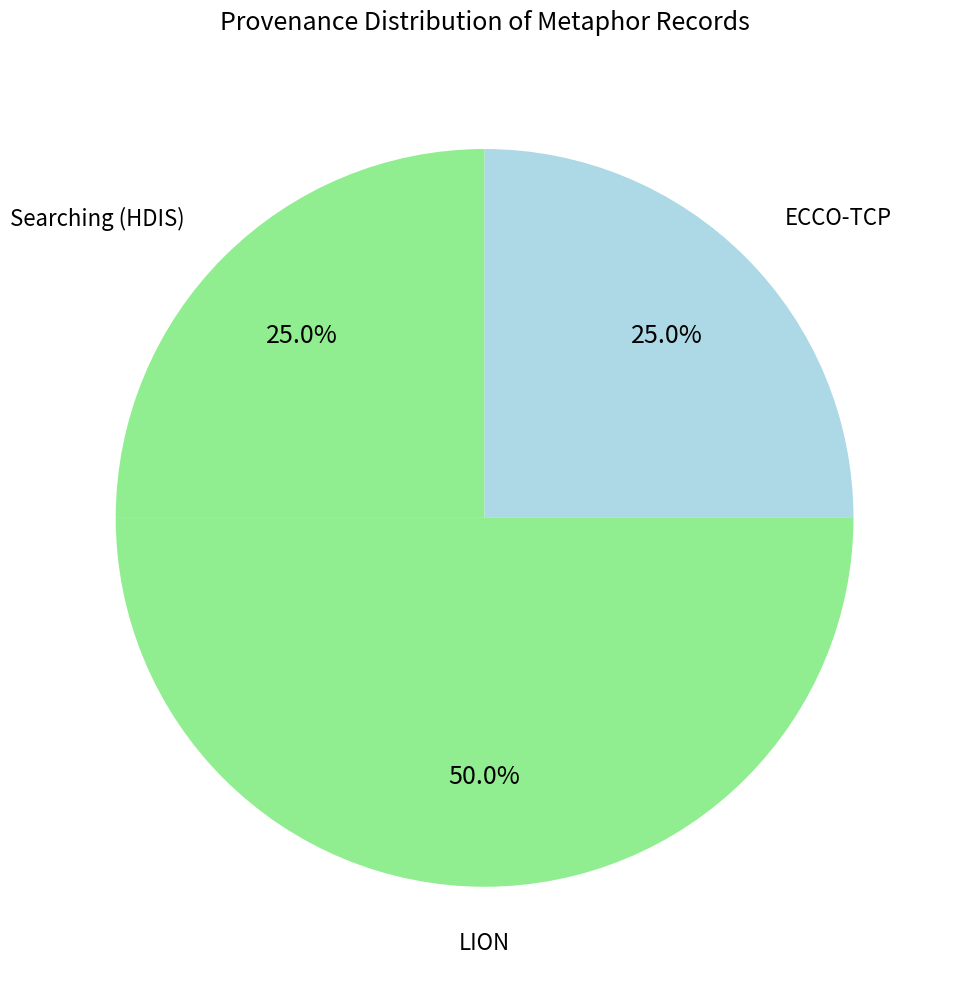

Which has a higher value, LION or ECCO-TCP?

LION